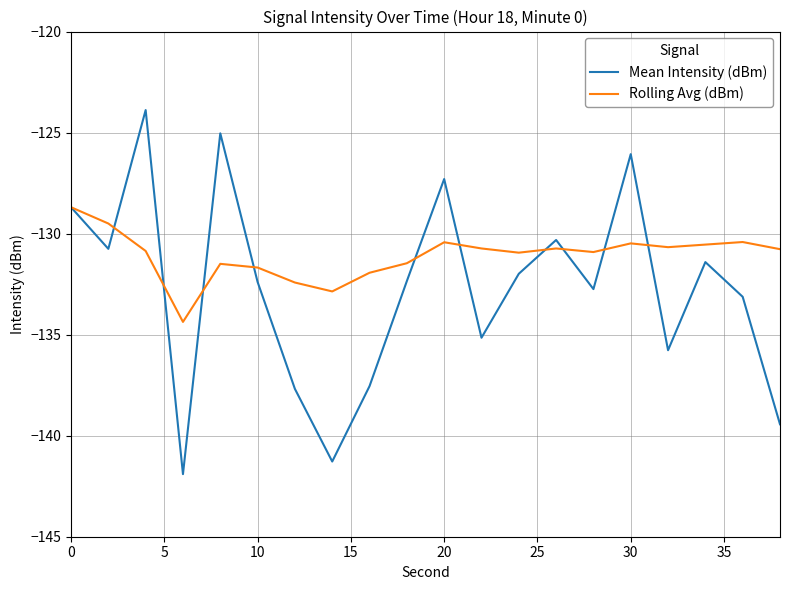

How many lines are shown in the chart?

2